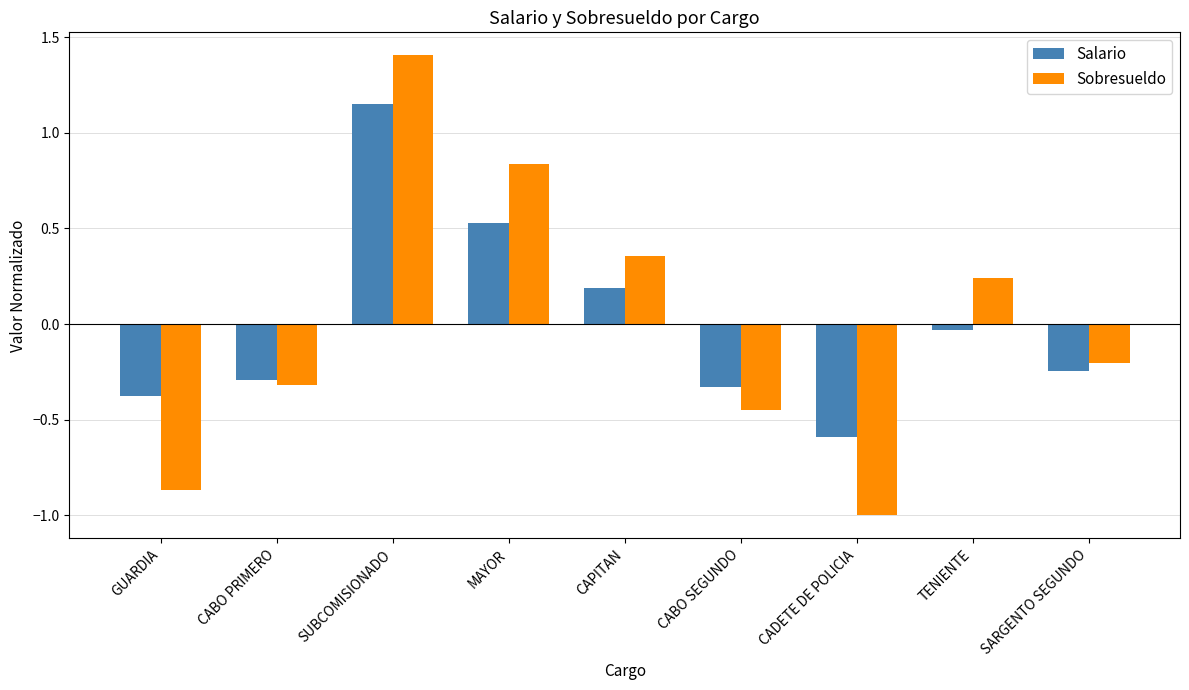

Rank the series by their maximum value, from lowest to highest.

Salario, Sobresueldo